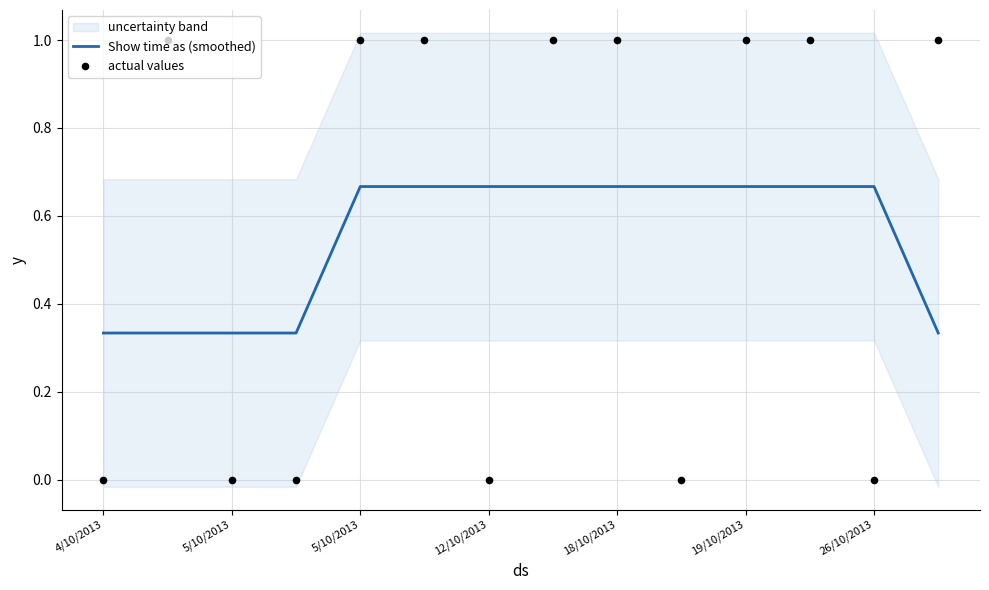

Which series has the widest spread of Y values?

actual values